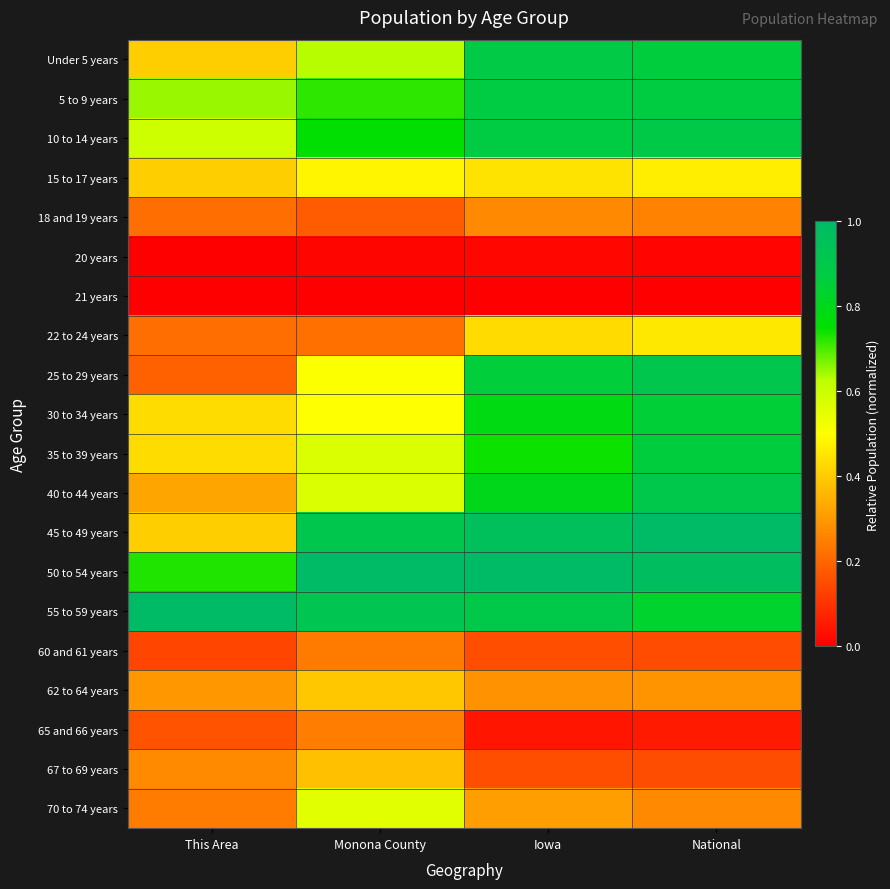

How many data points does each series have?

4